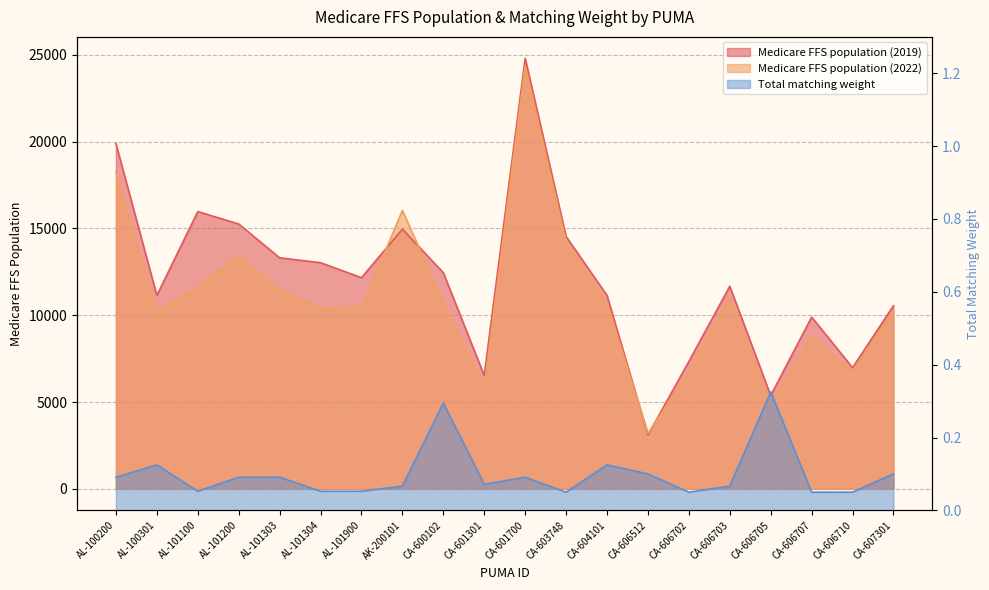

Reading right to left, list all the values displayed in this chart.

Medicare FFS population (2019): CA-607301=10552.9	CA-606710=6980.7	CA-606707=9896.0	CA-606705=5371.9	CA-606703=11672.6	CA-606702=7339.2	CA-606512=3102.2	CA-604101=11144.0	CA-603748=14538.5	CA-601700=24799.8	CA-601301=6528.1	CA-600102=12455.1	AK-200101=14963.0	AL-101900=12166.9	AL-101304=13029.7	AL-101303=13311.9	AL-101200=15260.8	AL-101100=15976.8	AL-100301=11141.2	AL-100200=19895.2
Medicare FFS population (2022): CA-607301=10257.1	CA-606710=6786.7	CA-606707=8784.3	CA-606705=4936.8	CA-606703=11020.2	CA-606702=6731.0	CA-606512=3197.8	CA-604101=10717.7	CA-603748=14246.4	CA-601700=24365.8	CA-601301=5822.7	CA-600102=10761.6	AK-200101=16040.9	AL-101900=10451.1	AL-101304=10402.4	AL-101303=11450.2	AL-101200=13410.5	AL-101100=11643.8	AL-100301=10159.5	AL-100200=18226.4
Total matching weight: CA-607301=0.1	CA-606710=0.1	CA-606707=0.1	CA-606705=0.3	CA-606703=0.1	CA-606702=0.1	CA-606512=0.1	CA-604101=0.1	CA-603748=0.1	CA-601700=0.1	CA-601301=0.1	CA-600102=0.3	AK-200101=0.1	AL-101900=0.1	AL-101304=0.1	AL-101303=0.1	AL-101200=0.1	AL-101100=0.1	AL-100301=0.1	AL-100200=0.1